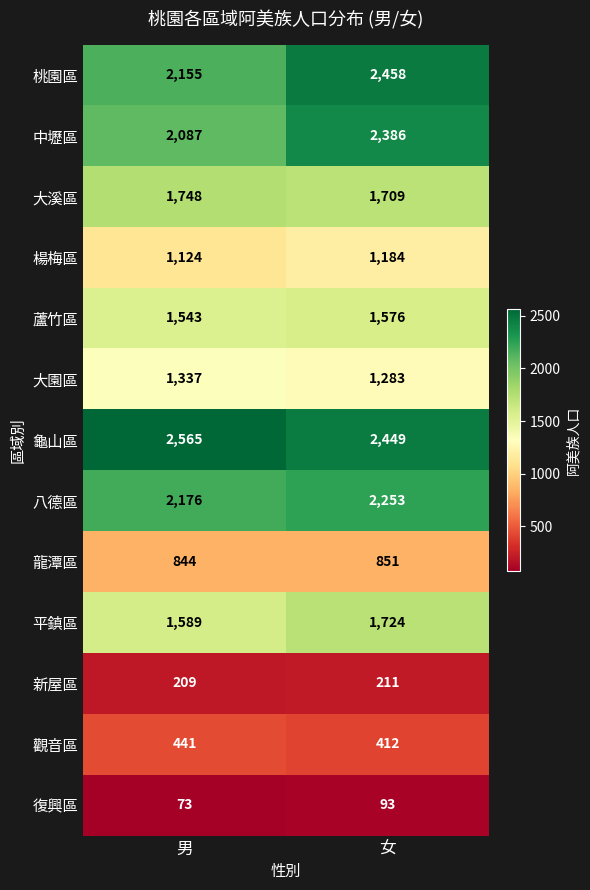

What is the difference between the highest and lowest values at 女?

2365